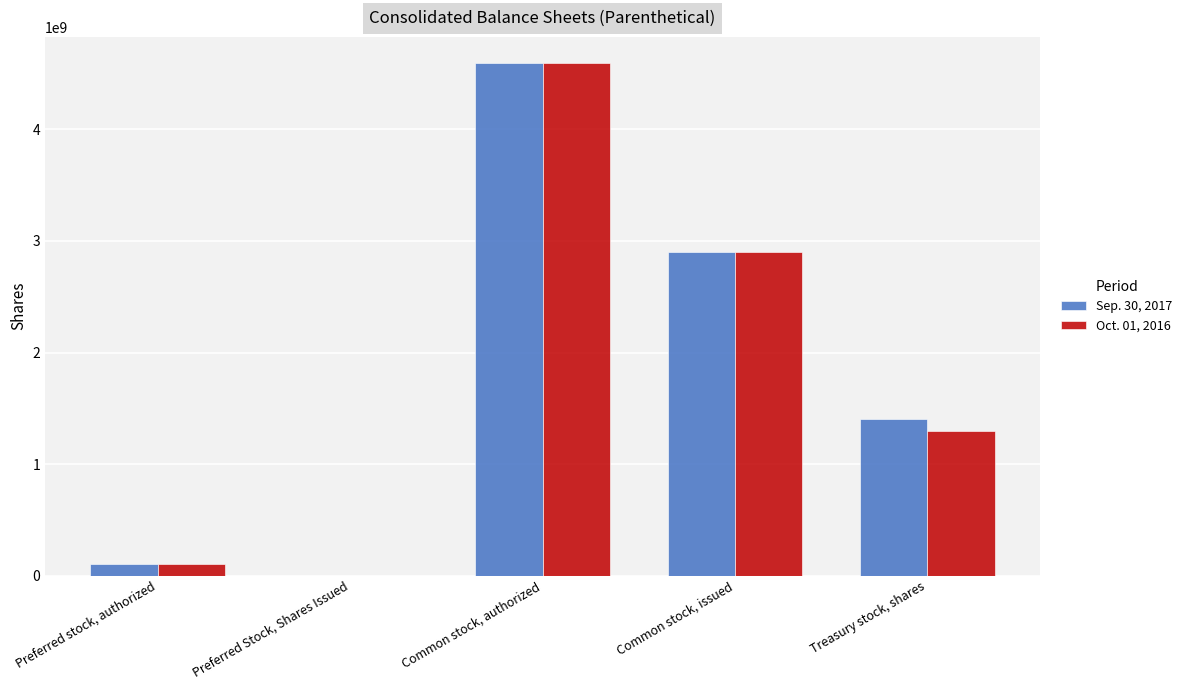

Does the chart contain stacked bars?

No